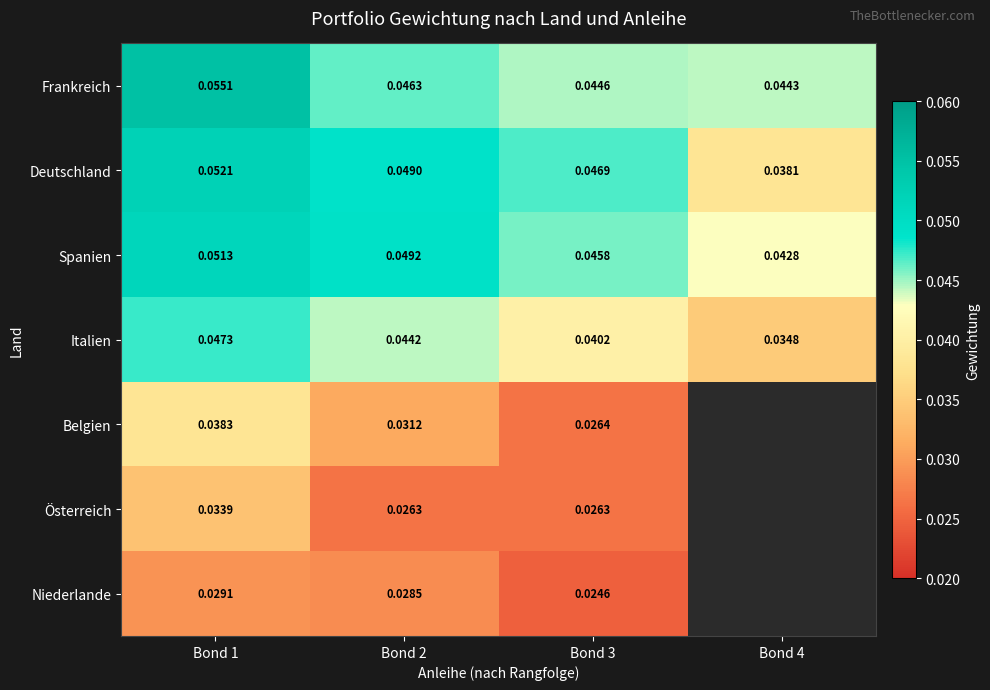

What is the total value across all series at Bond 2?

0.3